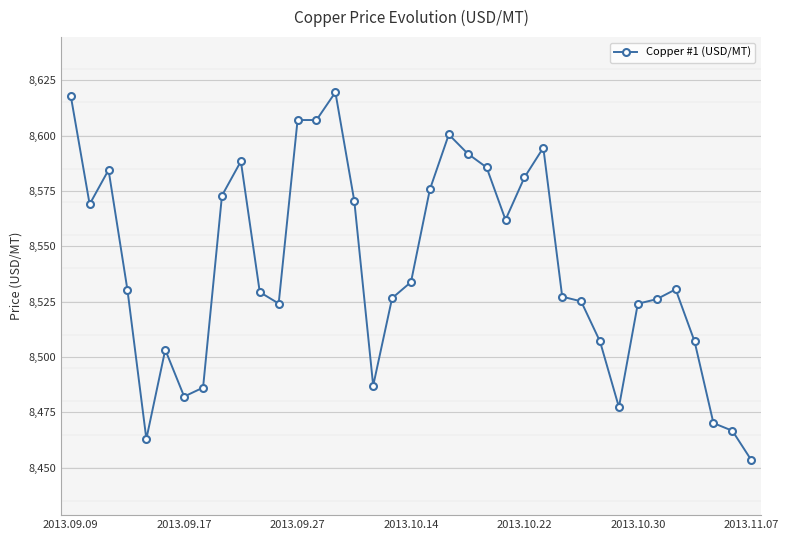

What is the value of the 33rd point from the left?

8530.6